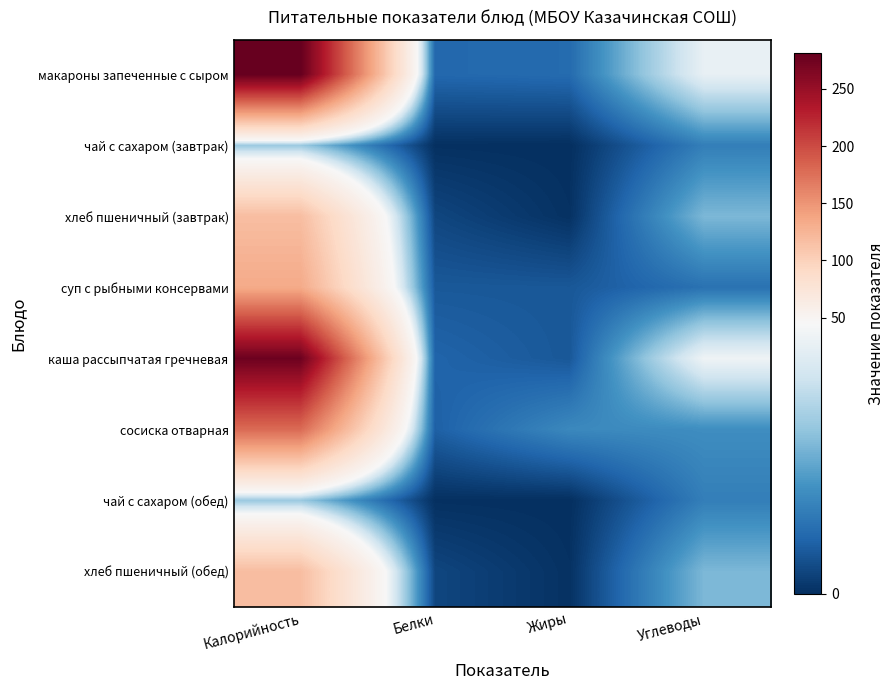

What is the difference between the highest and lowest values at Углеводы?

31.5